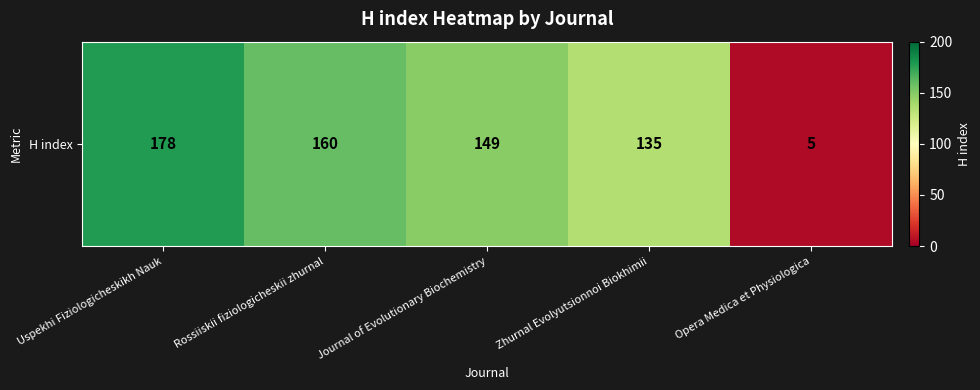

What is the difference between the values at Journal of Evolutionary Biochemistry and Zhurnal Evolyutsionnoi Biokhimii?

14